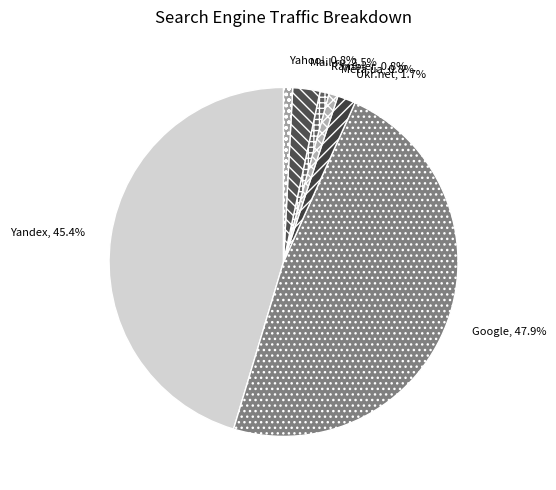

Which slice is the largest?

Google